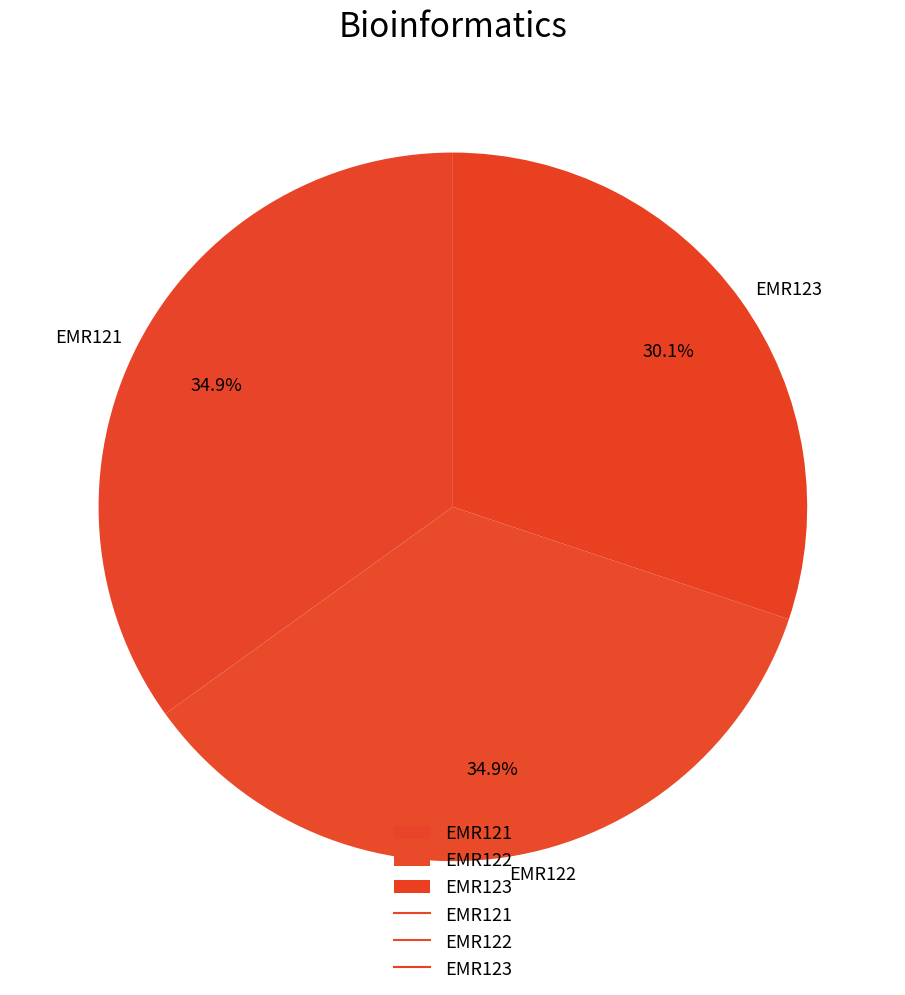

Which slice is the smallest?

EMR123